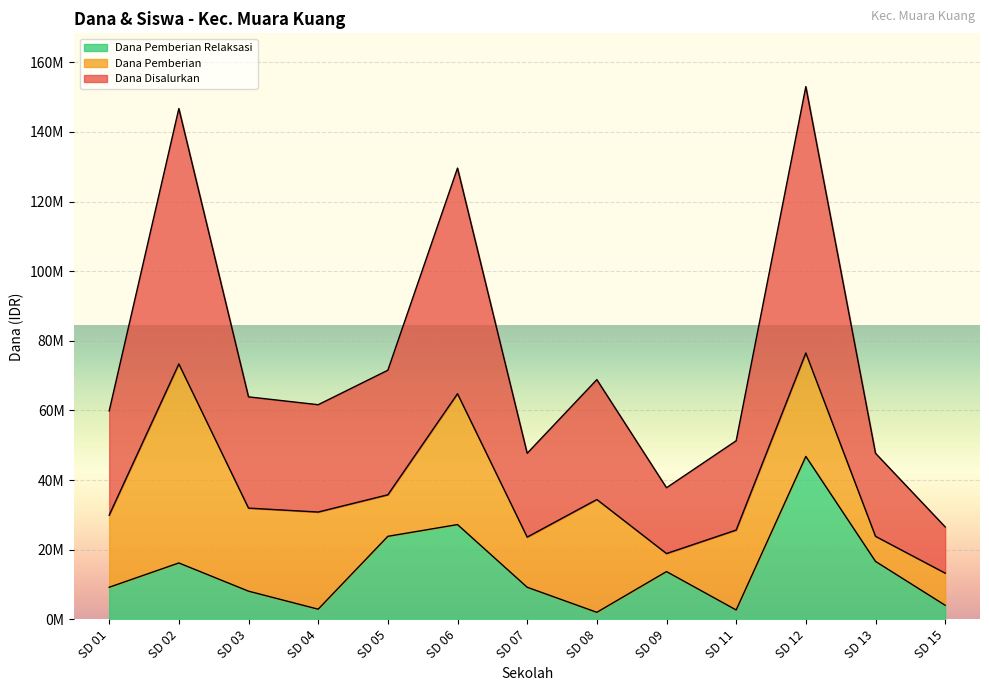

What is the sum of the Siswa Disalurkan values at SD 01 and SD 12?

106425000